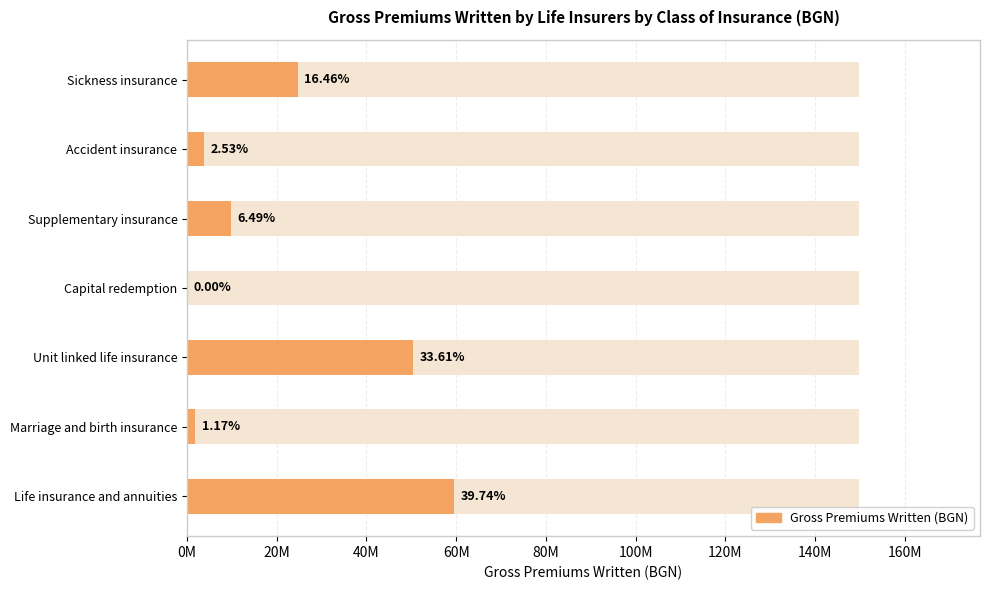

Which label corresponds to the smallest value in the chart?

Capital redemption